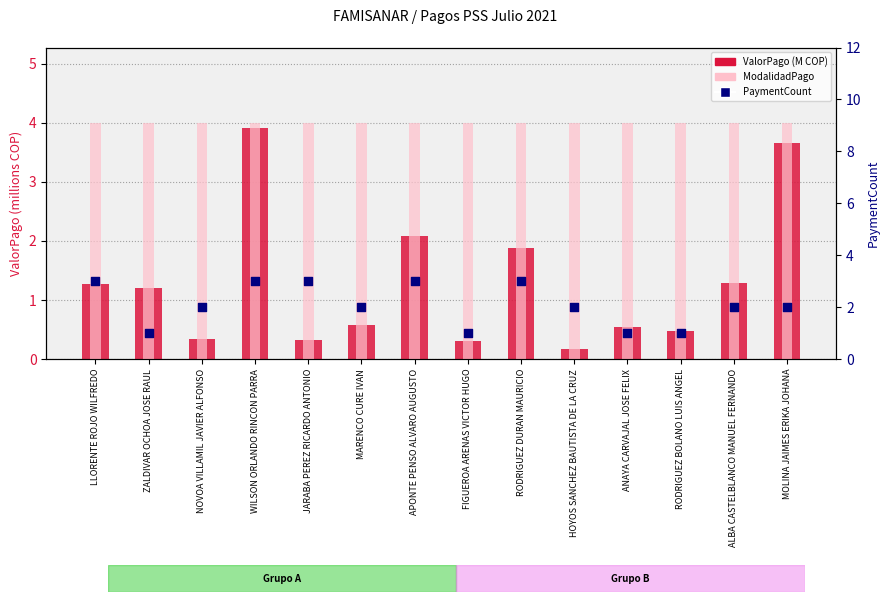

Which series reaches the minimum Y coordinate?

ValorPago (M COP)